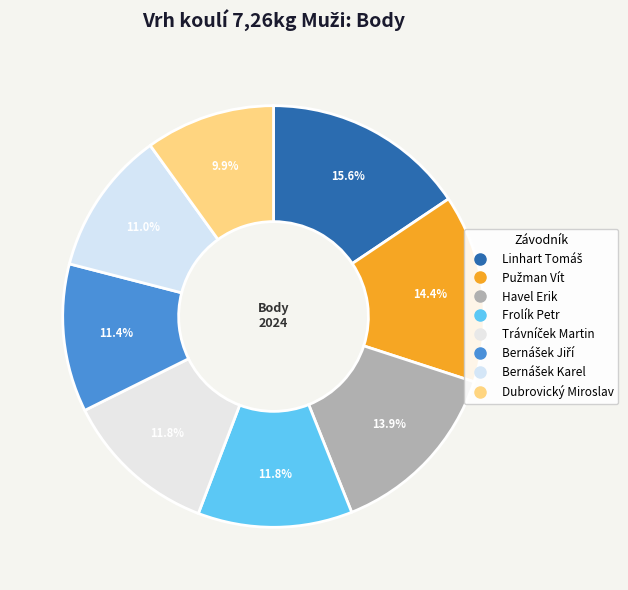

What is the change in value from Linhart Tomáš to Dubrovický Miroslav?

-210